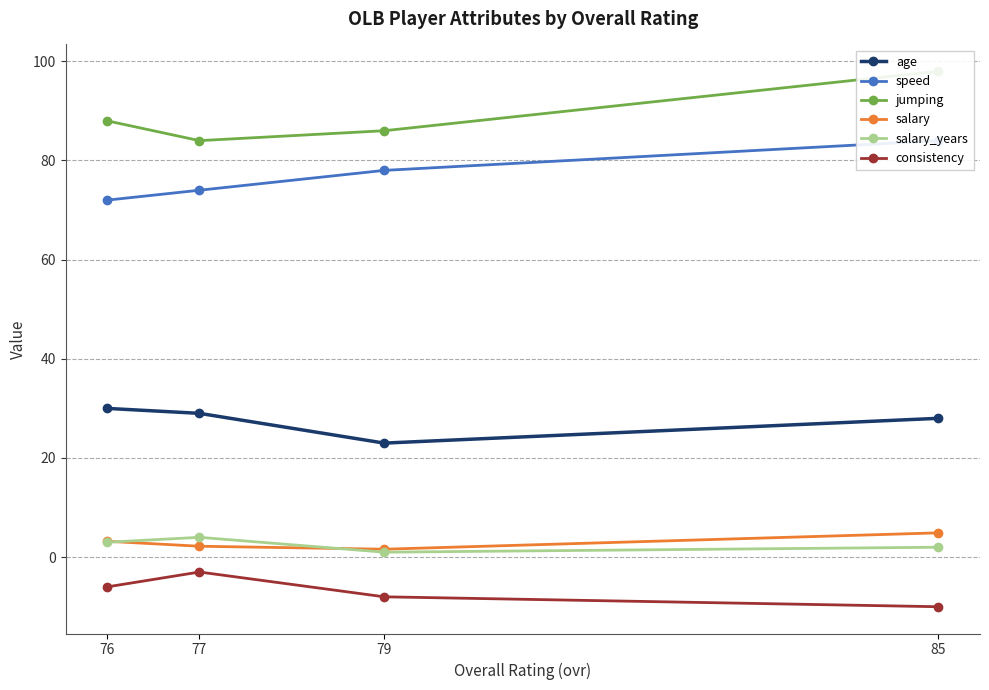

Where does the salary series first go above 3?

76